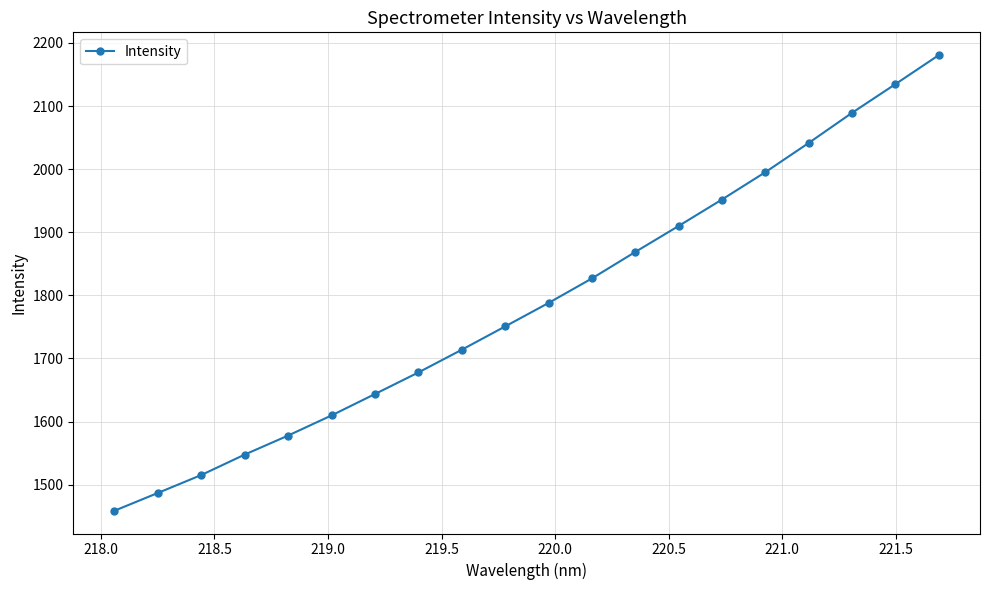

Reading right to left, transcribe all the data shown in this chart.

2180.7	2134.7	2089.2	2041.5	1995.2	1951.9	1909.9	1868.7	1826.8	1787.9	1750.7	1713.8	1677.8	1643.6	1609.7	1577.8	1547.7	1515.3	1486.9	1458.7